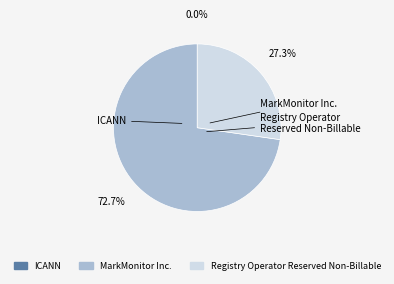

What is the smallest slice in the pie chart?

ICANN